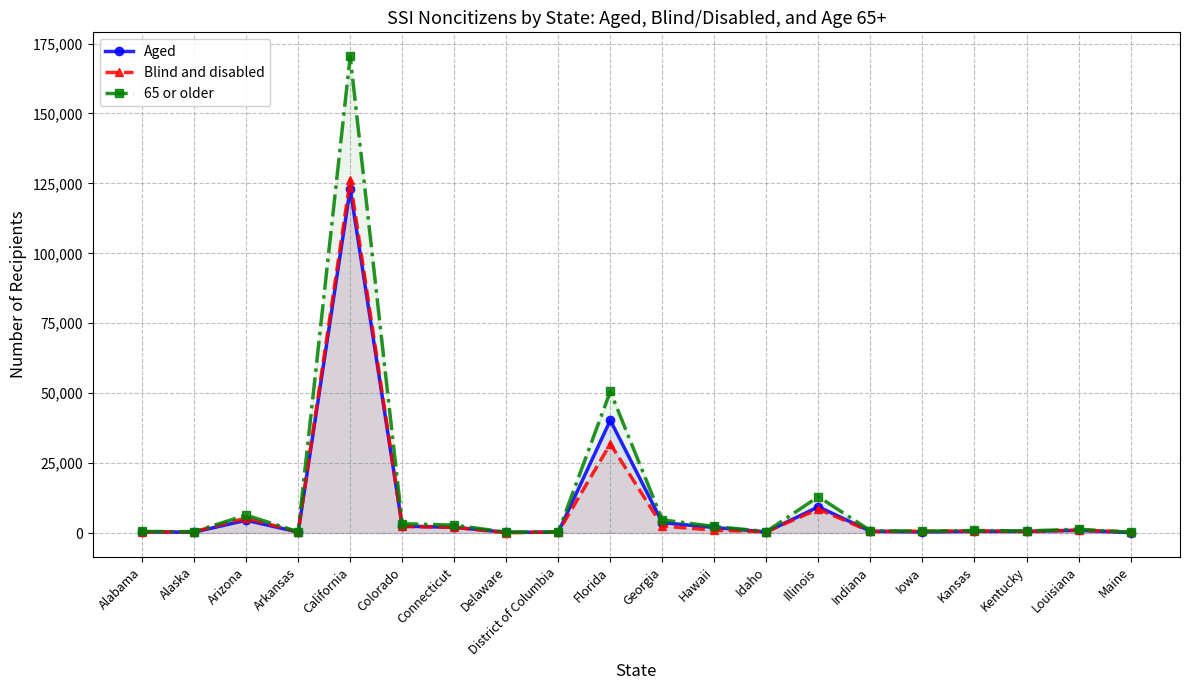

Between Arizona and Hawaii, which series saw the biggest shift?

Blind and disabled